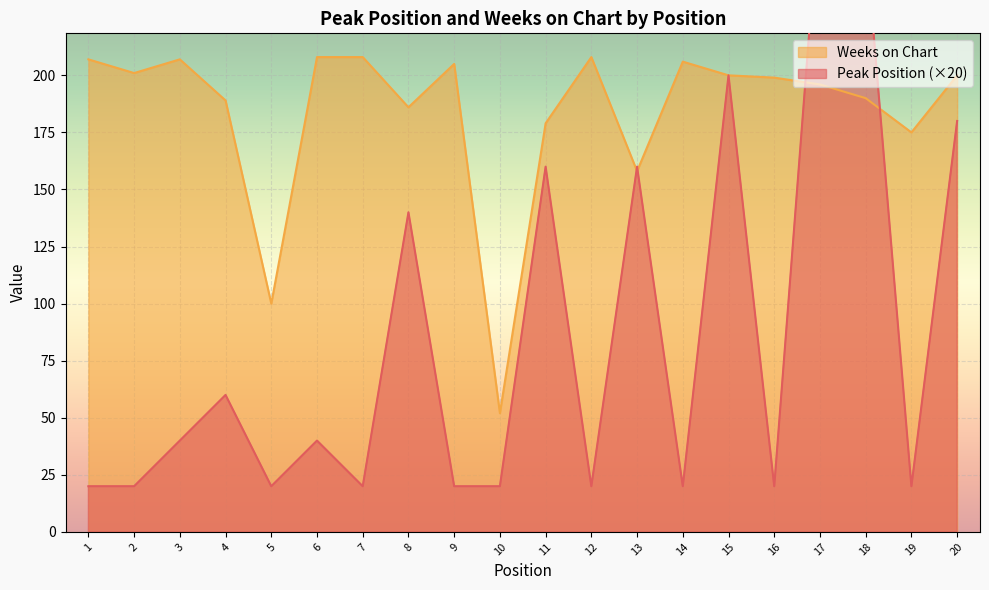

True or false: Weeks on Chart and Peak Position cross at least once.

True